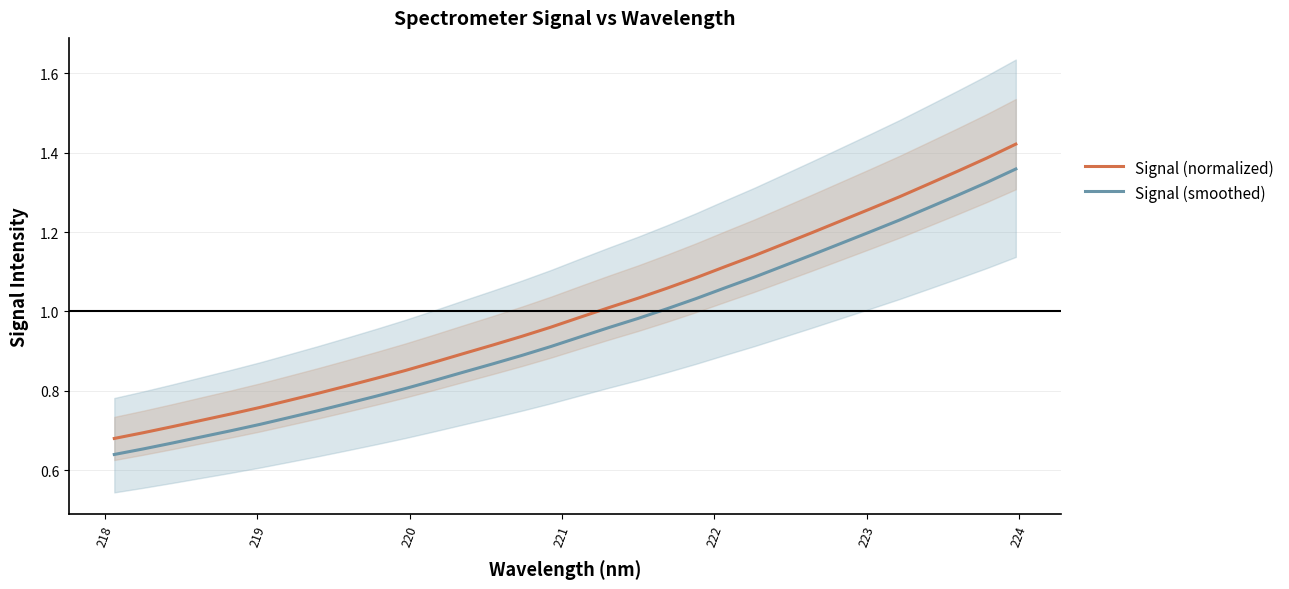

True or false: Signal (smoothed) and Signal (normalized) cross at least once.

False